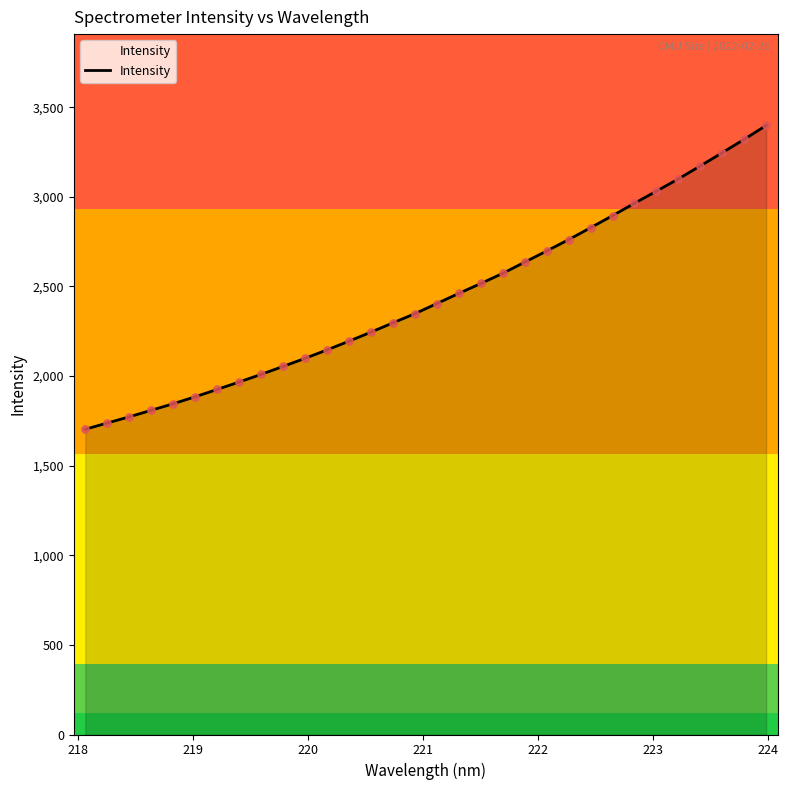

What is the difference between the maximum and minimum values?

1695.0